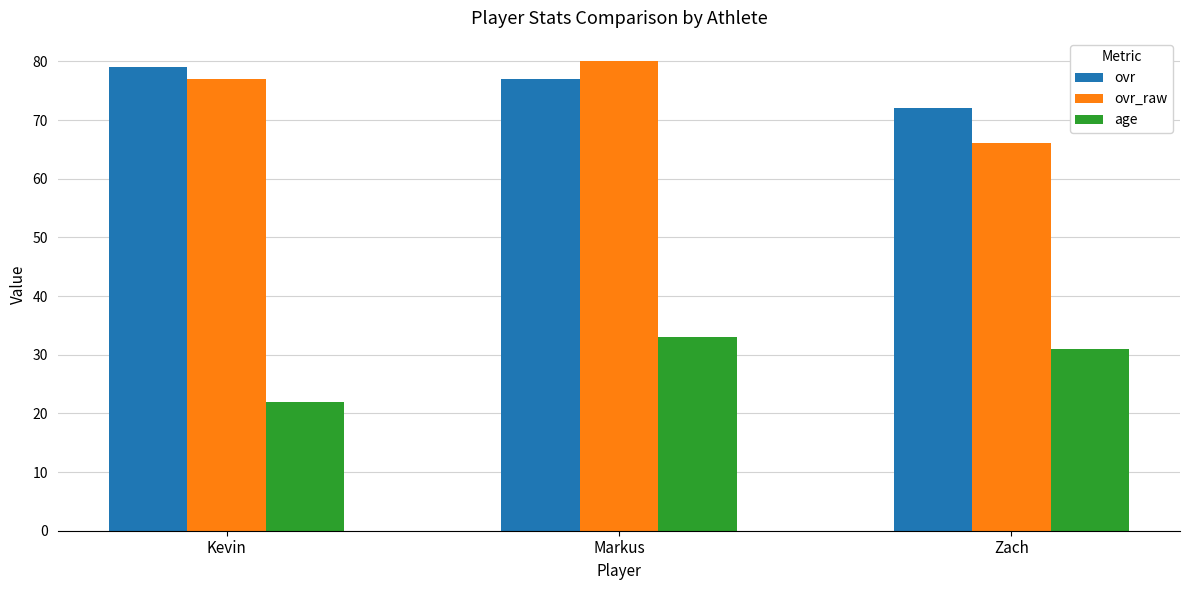

Reading left to right, what are all the values shown in this chart?

ovr: Kevin=79	Markus=77	Zach=72
ovr_raw: Kevin=77	Markus=80	Zach=66
age: Kevin=22	Markus=33	Zach=31